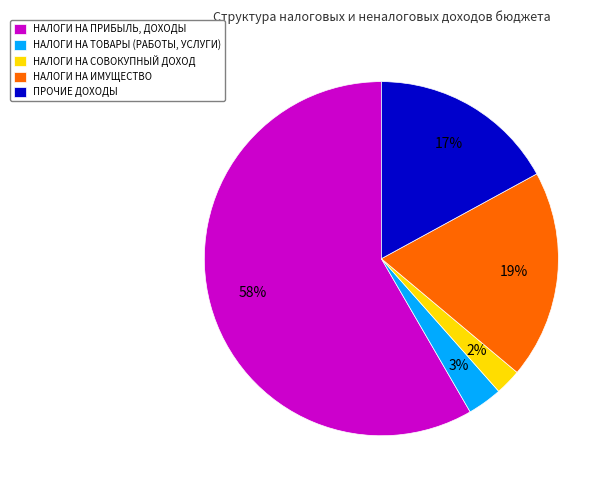

To the nearest percent, what portion does НАЛОГИ НА СОВОКУПНЫЙ ДОХОД represent?

2%